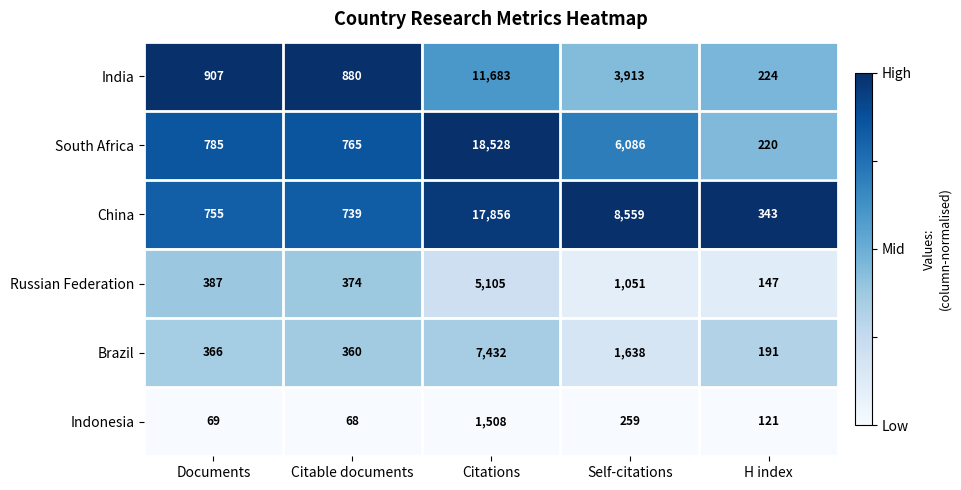

Reading left to right, what are all the values shown in this chart?

India: 907	880	11683	3913	224
South Africa: 785	765	18528	6086	220
China: 755	739	17856	8559	343
Russian Federation: 387	374	5105	1051	147
Brazil: 366	360	7432	1638	191
Indonesia: 69	68	1508	259	121